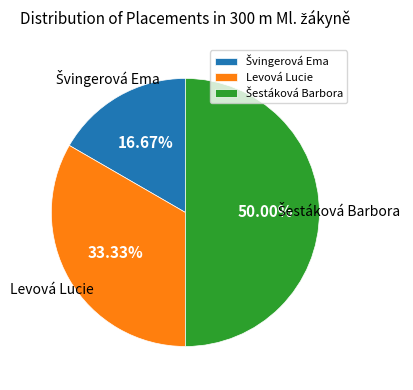

Does Levová Lucie represent more than half of the total?

No